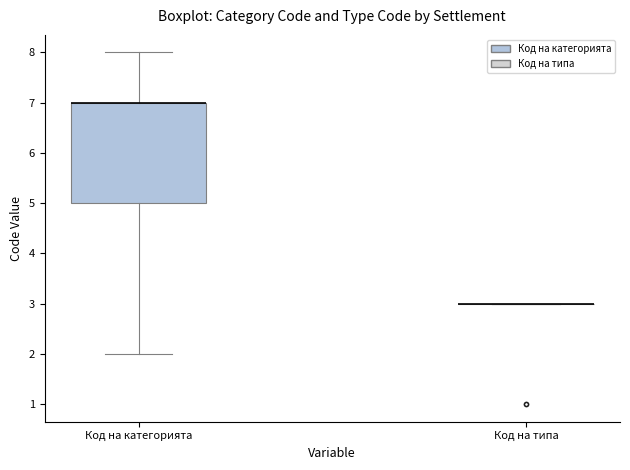

Reading left to right, read every box against the y-axis: the position of its median line, the range the box covers, and the ends of its whiskers. The values are not printed on the chart, so give them approximately, as read against the axis.

Код на категорията: median 7 (drawn on the box's upper edge), box 5 to 7, whiskers 2 to 8
Код на типа: box collapsed to a line at 3, whiskers 3 to 3